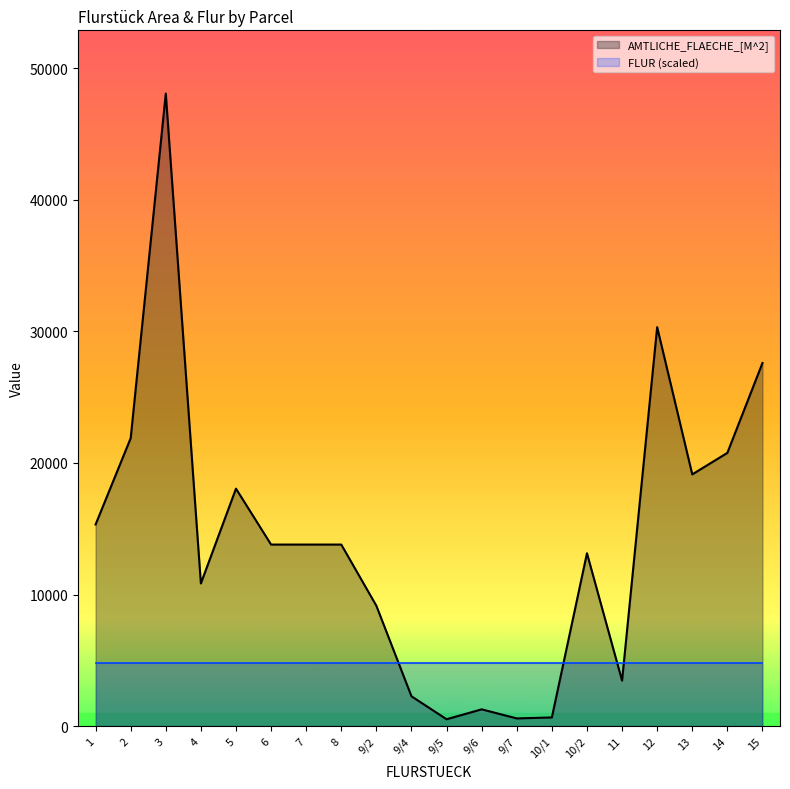

How many values exceed 13795?

8